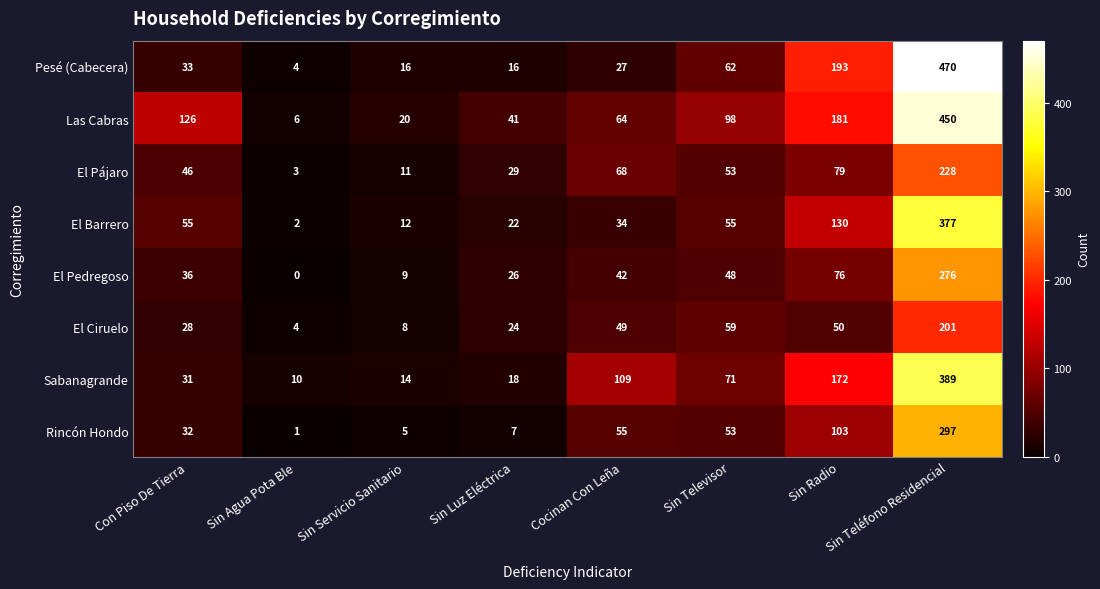

At which category does the chart reach its minimum across all series?

Sin Agua Pota Ble